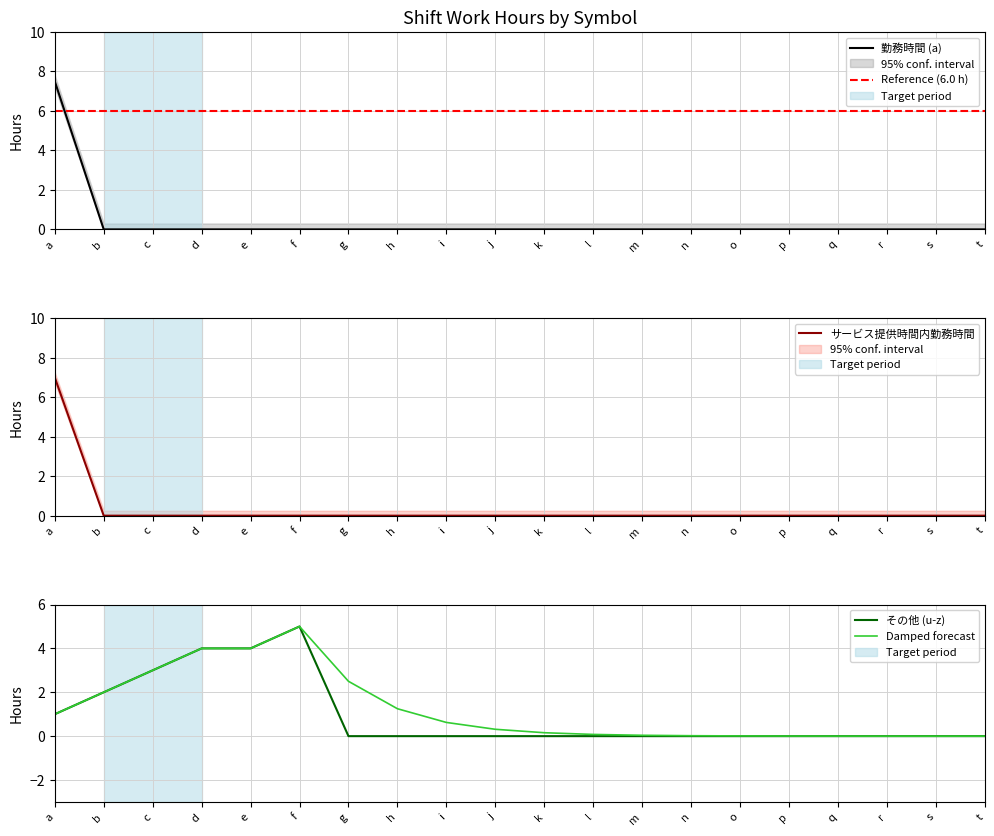

Rank the series by their maximum value, from lowest to highest.

その他 (u-z), サービス提供時間内勤務時間, 勤務時間 (a)